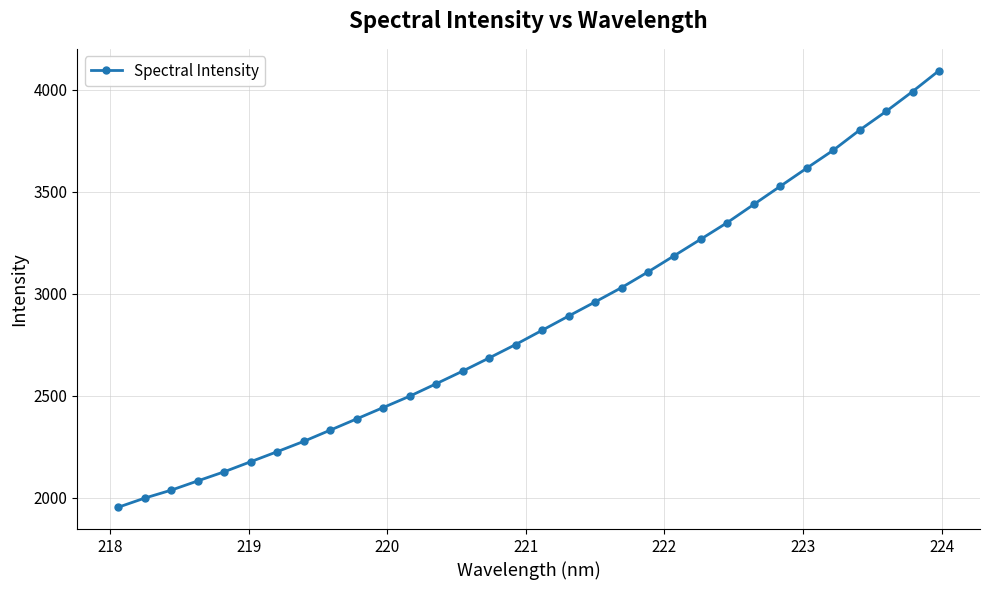

What is the value of the 10th point from the left?

2387.6